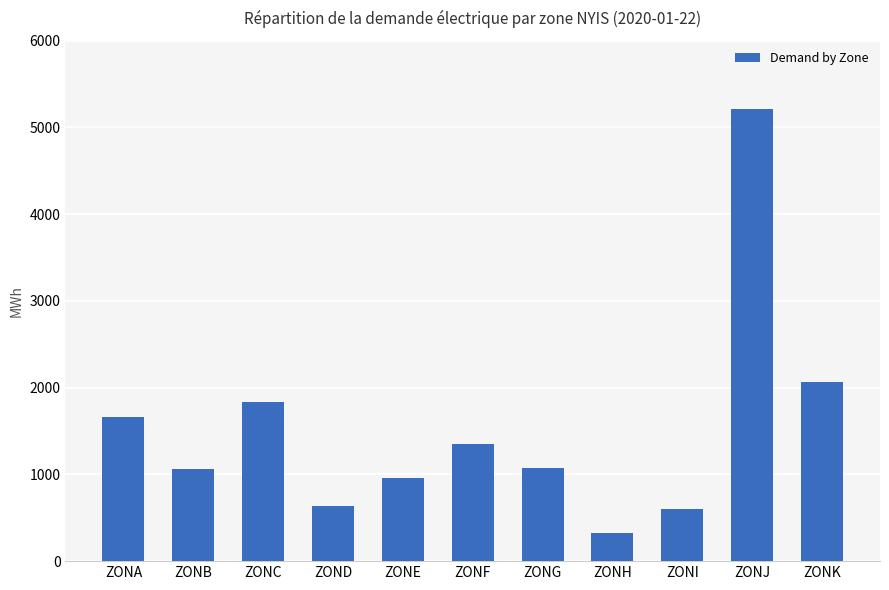

Which category has the highest value across all series?

ZONJ